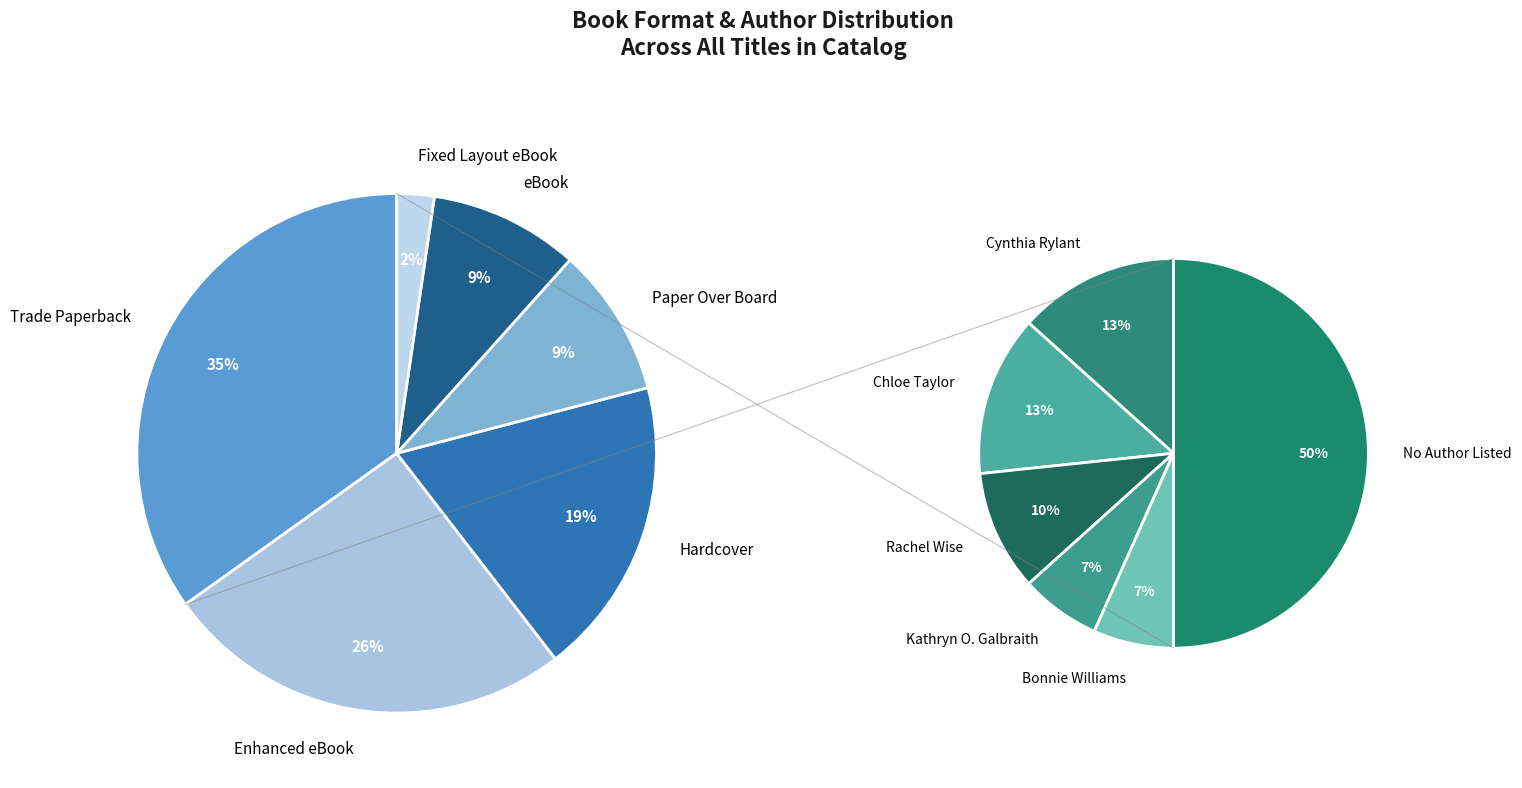

Which slice is the largest?

Trade Paperback